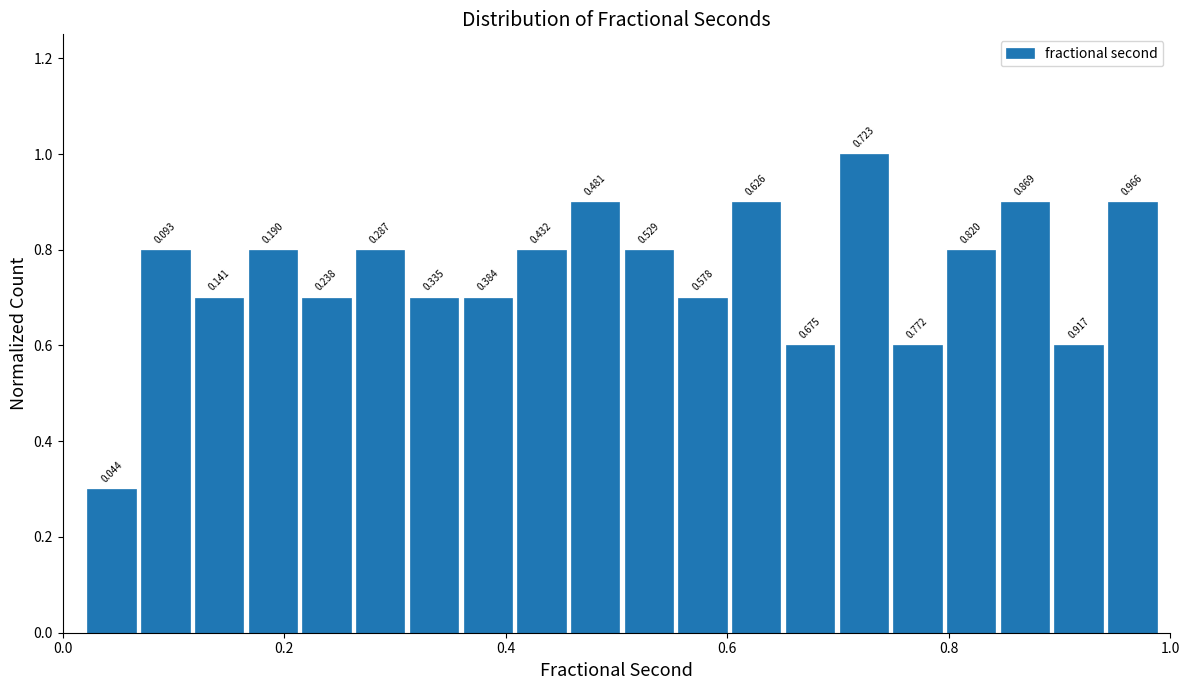

Around what value on the x-axis is the tallest bar? Give the approximate position of its centre, as read against the axis.

0.72